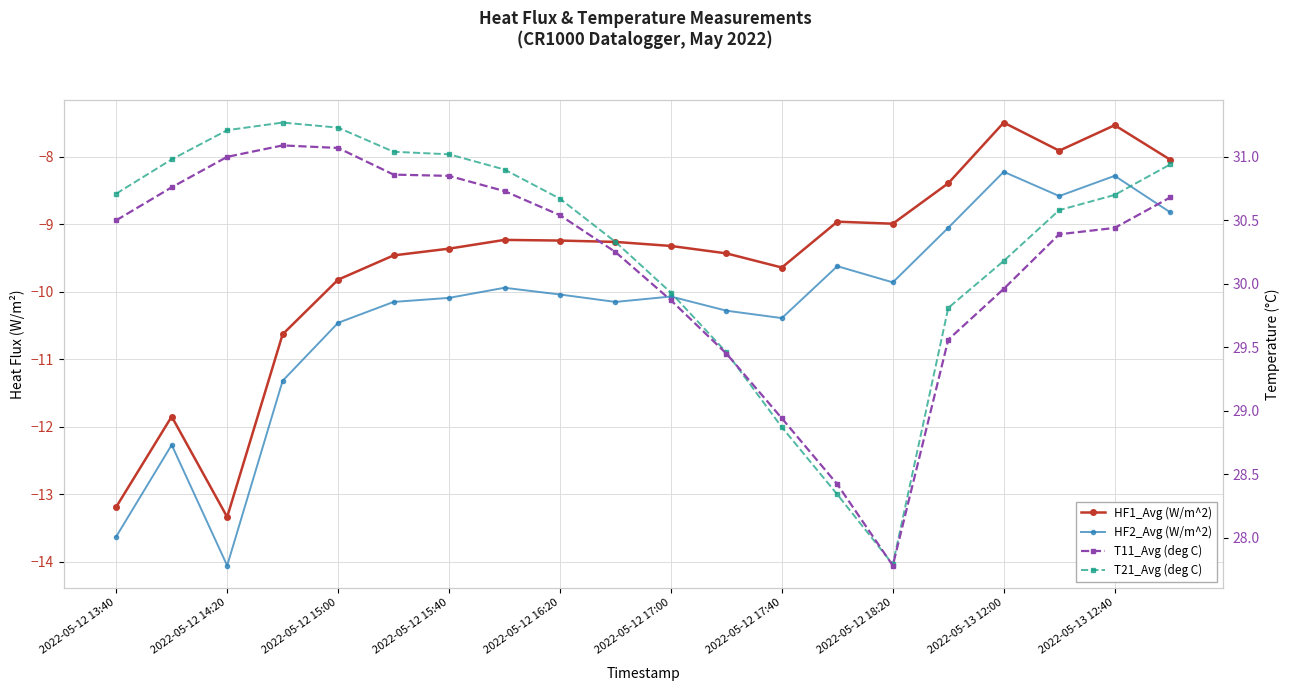

At how many categories does at least one series exceed -11?

20